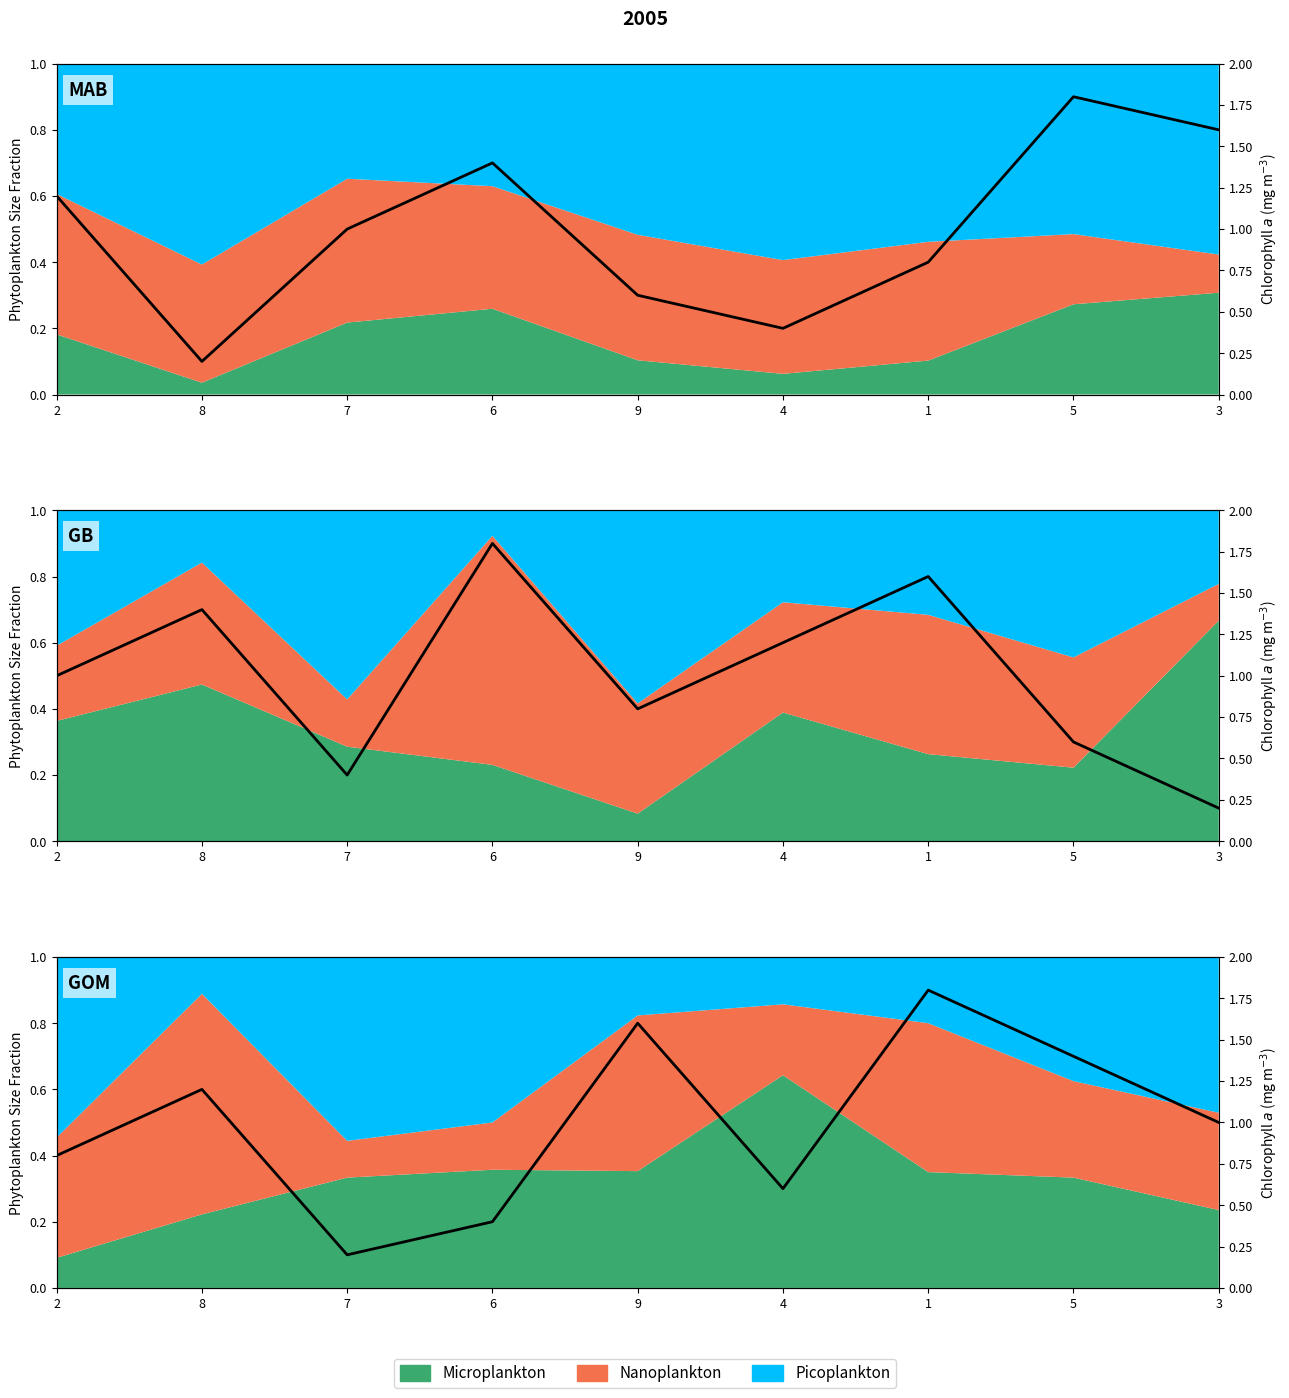

Rank the categories by value from highest to lowest.

1, 9, 5, 8, 3, 2, 4, 6, 7